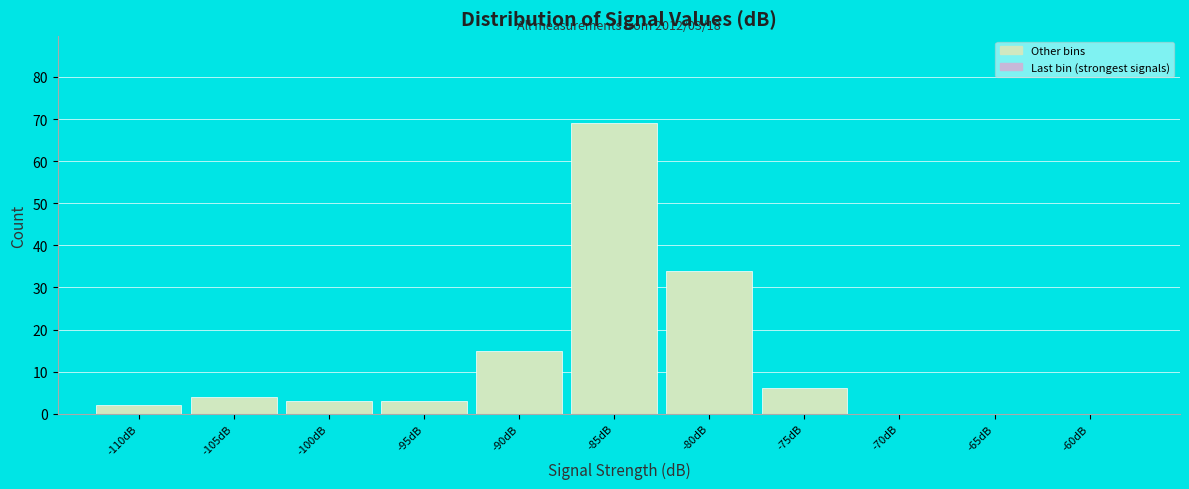

Reading left to right, list all the values displayed in this chart.

-110dB=2	-105dB=4	-100dB=3	-95dB=3	-90dB=15	-85dB=69	-80dB=34	-75dB=6	-70dB=0	-65dB=0	-60dB=0